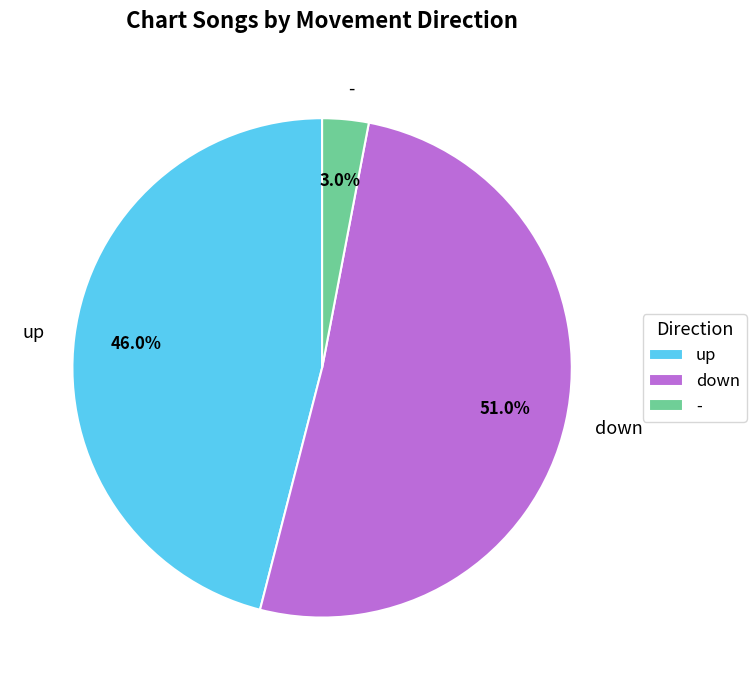

How many segments does this pie chart have?

3